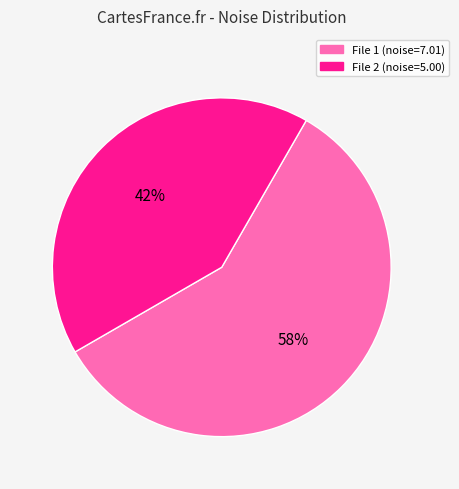

To the nearest percent, what is the average slice percentage?

50%